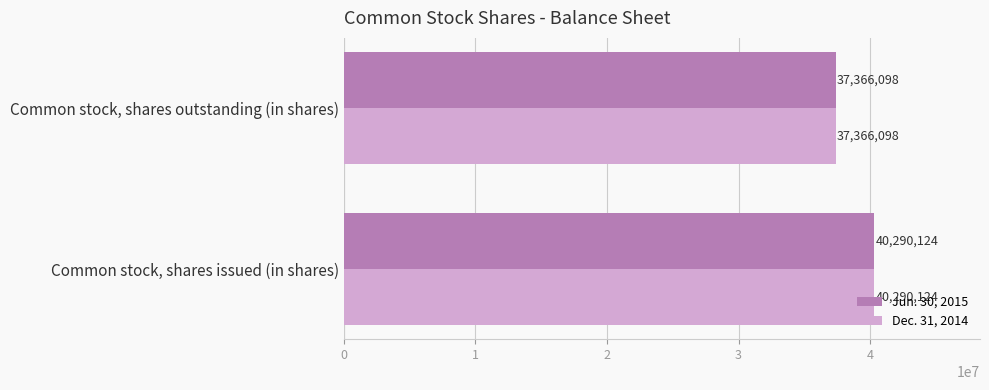

List the labels in order of Dec. 31, 2014 value, largest first.

Common stock, shares issued (in shares), Common stock, shares outstanding (in shares)